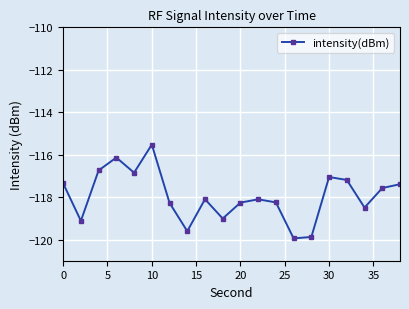

What is the difference between the second highest and second lowest values?

3.7